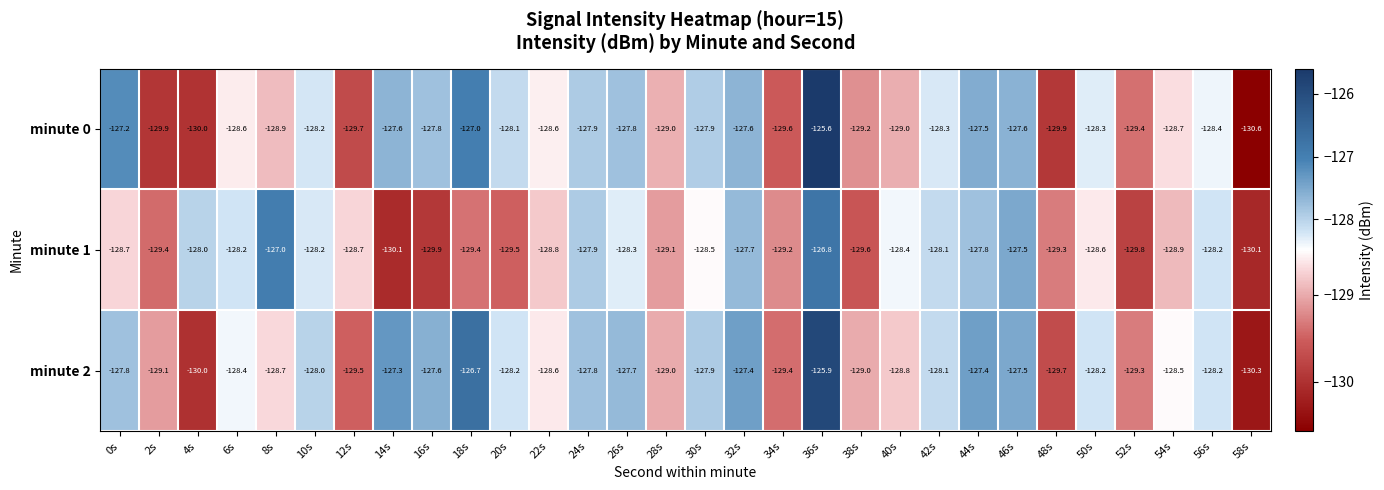

What is the sum of the minute 0 values at 36s and 46s?

-253.2